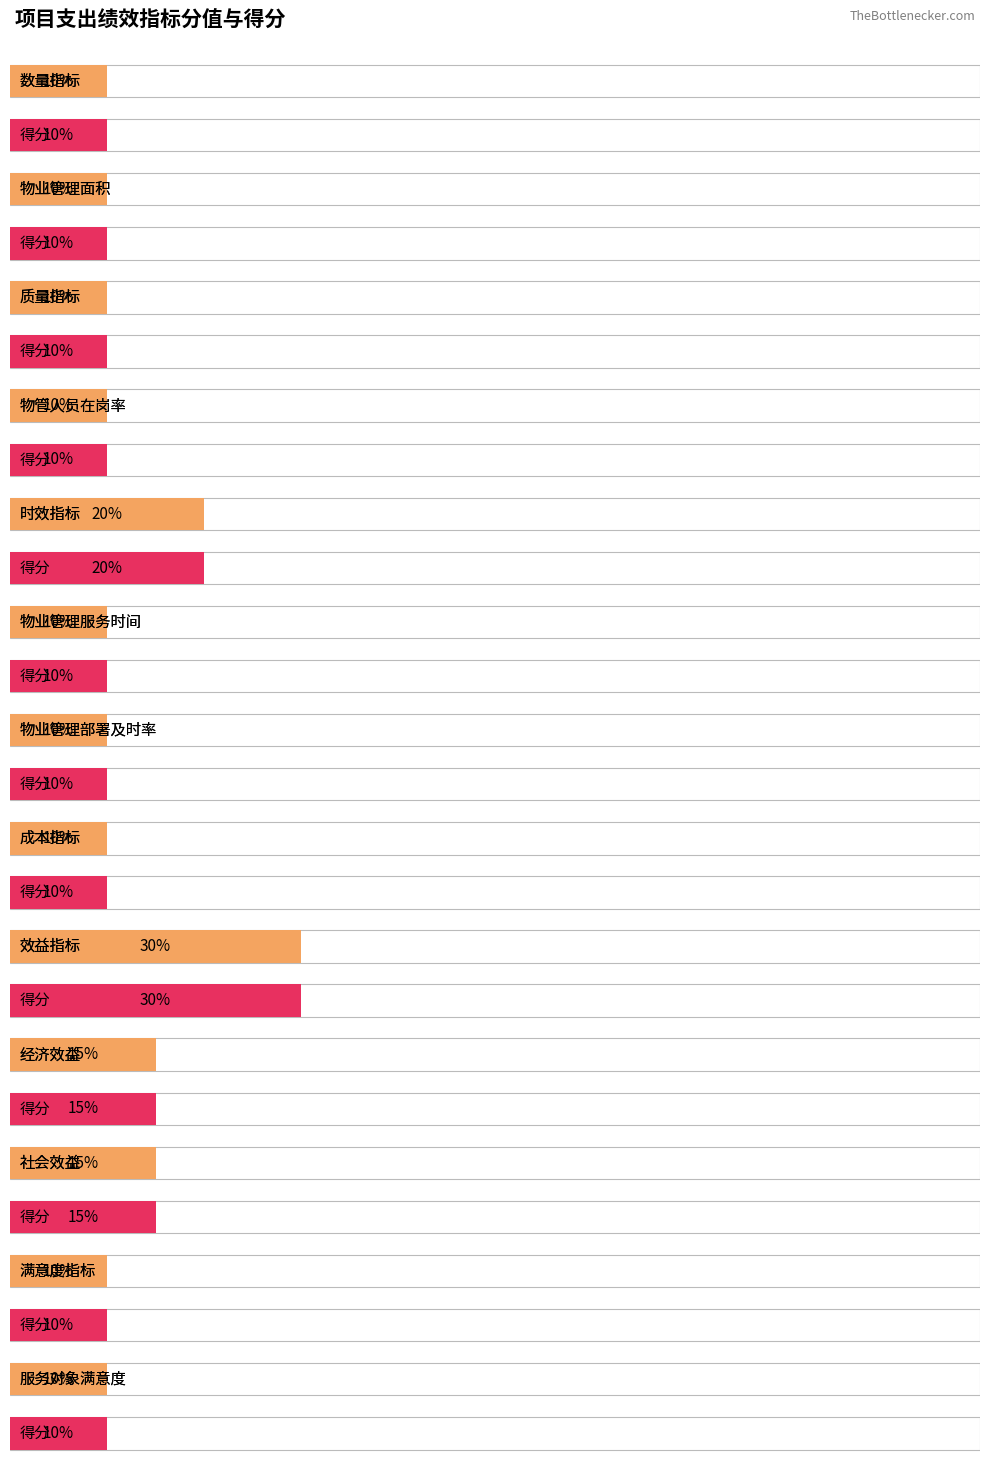

How many values in the 得分 series exceed 10?

4